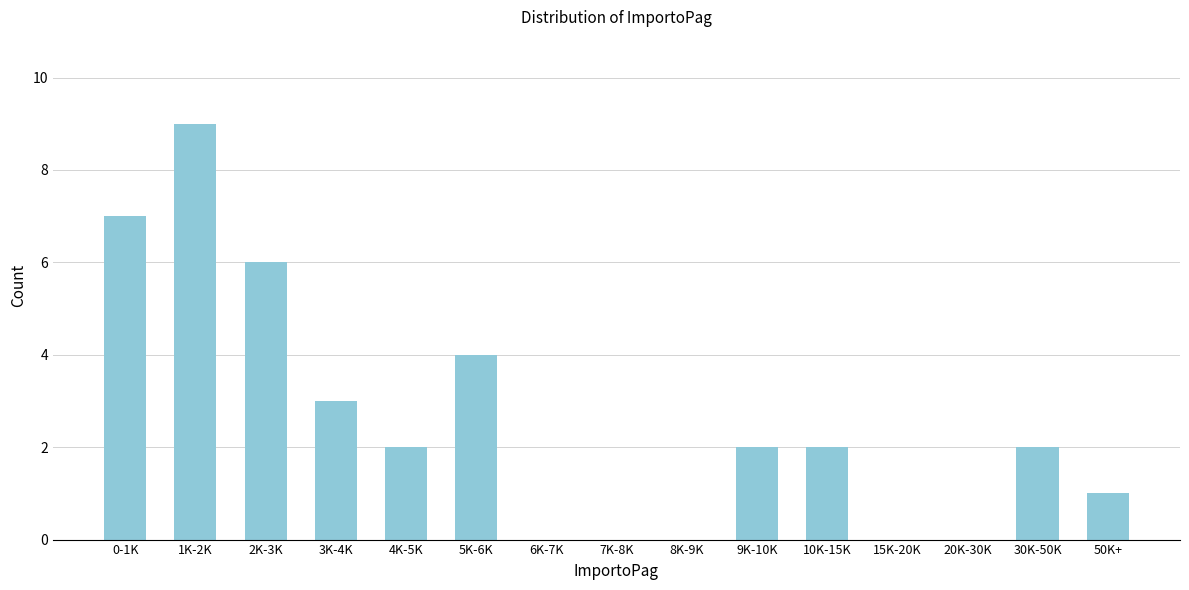

Reading right to left, list all the values displayed in this chart.

50K+=1	30K-50K=2	20K-30K=0	15K-20K=0	10K-15K=2	9K-10K=2	8K-9K=0	7K-8K=0	6K-7K=0	5K-6K=4	4K-5K=2	3K-4K=3	2K-3K=6	1K-2K=9	0-1K=7